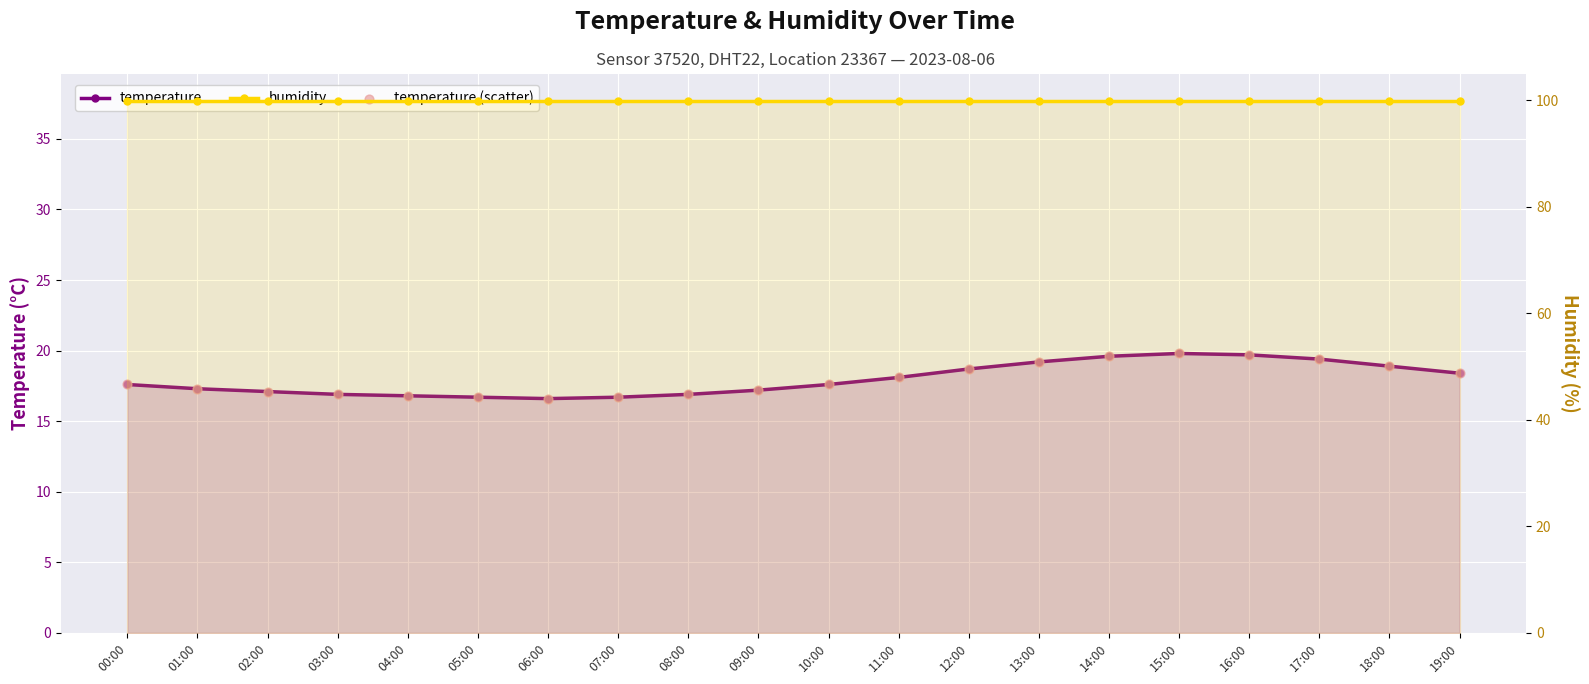

Which series has the largest total across all categories?

humidity